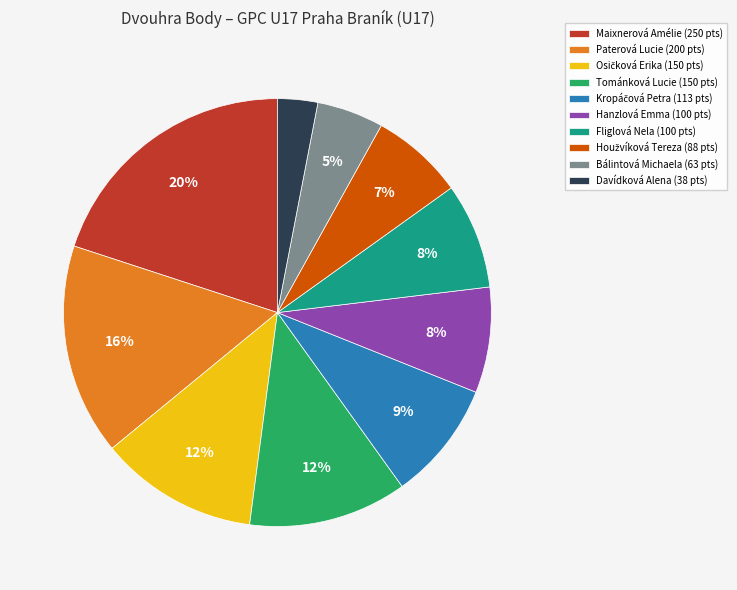

How many slices are in this pie chart?

10